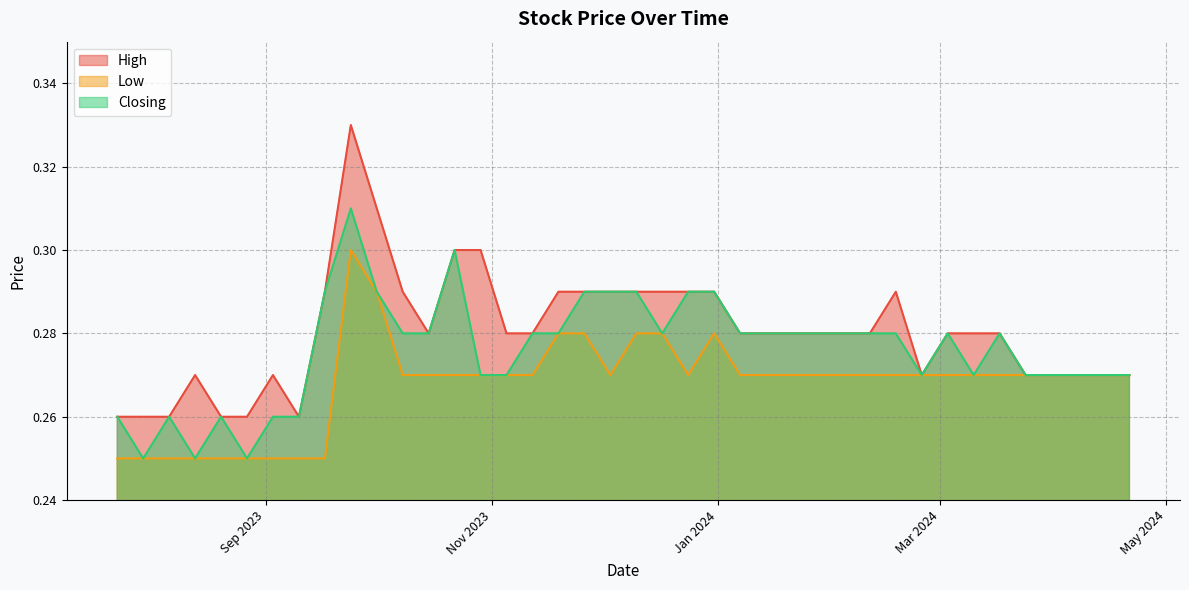

What is the greatest value displayed?

0.3